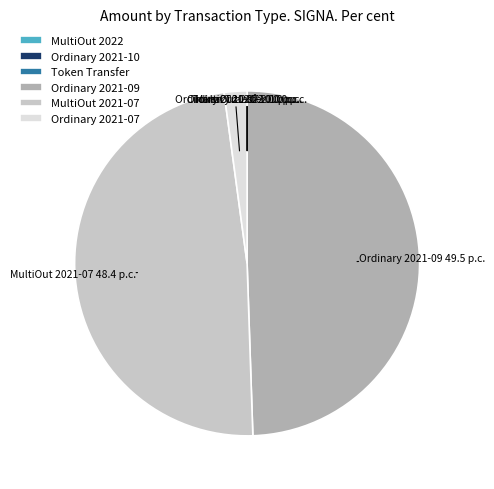

Is it true that MultiOut 2021-07 is 61% of the pie?

False